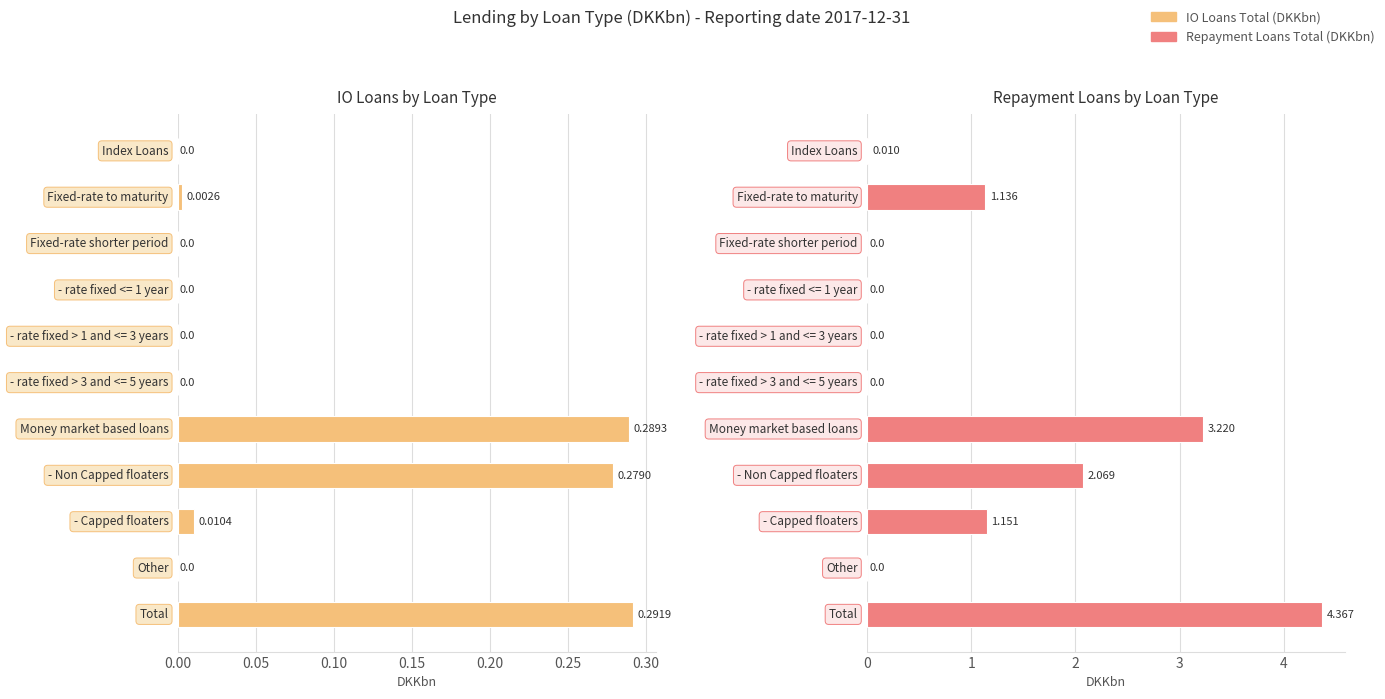

True or false: IO Loans Total (DKKbn) has a value of 0.4 at 10.

False